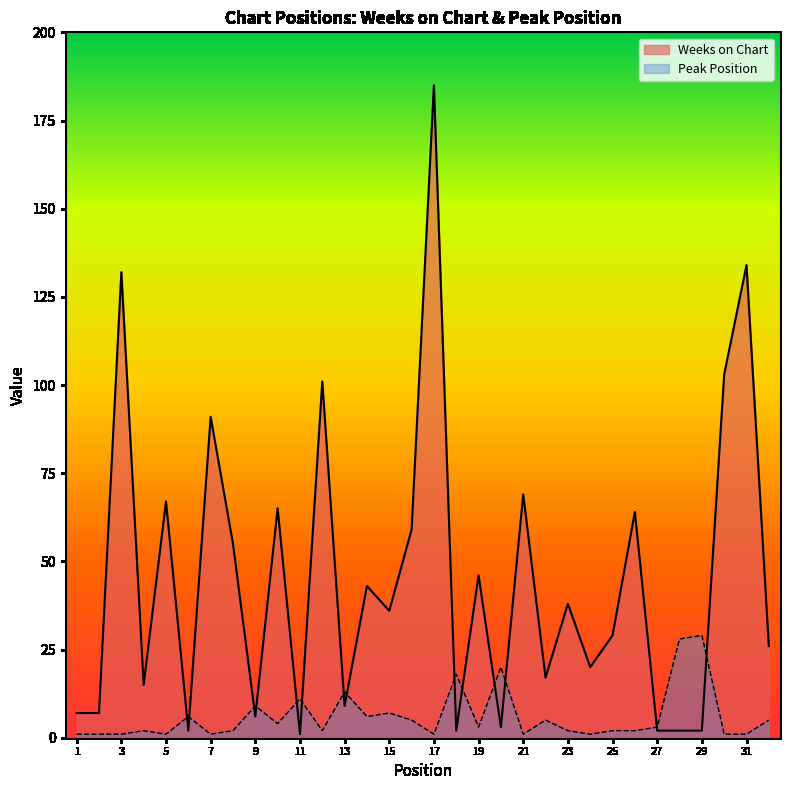

What is the sum of the Peak Position values at 3 and 24?

2